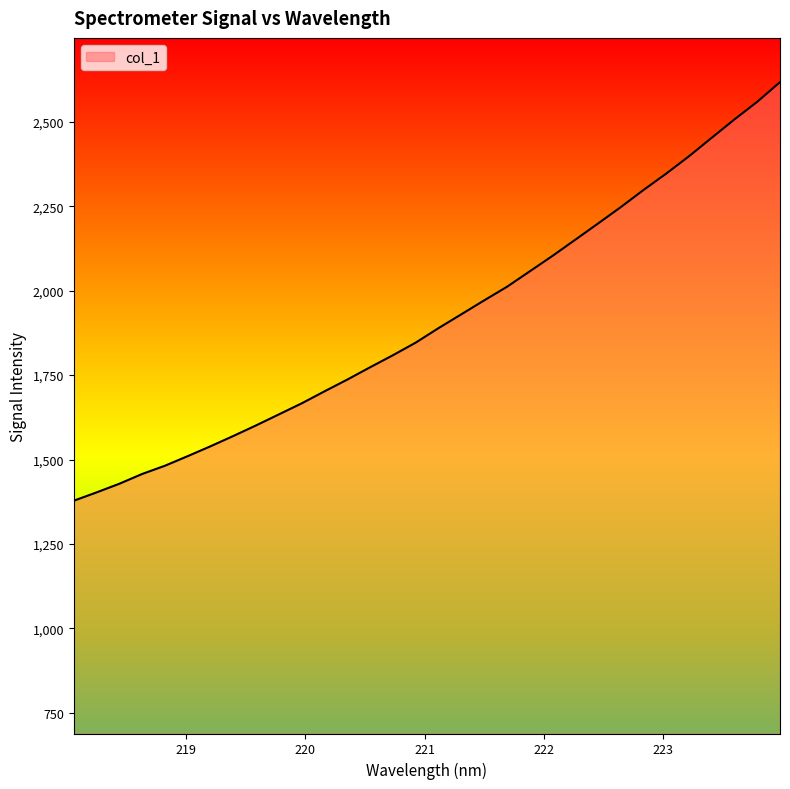

What is the maximum value shown in the chart?

2617.4